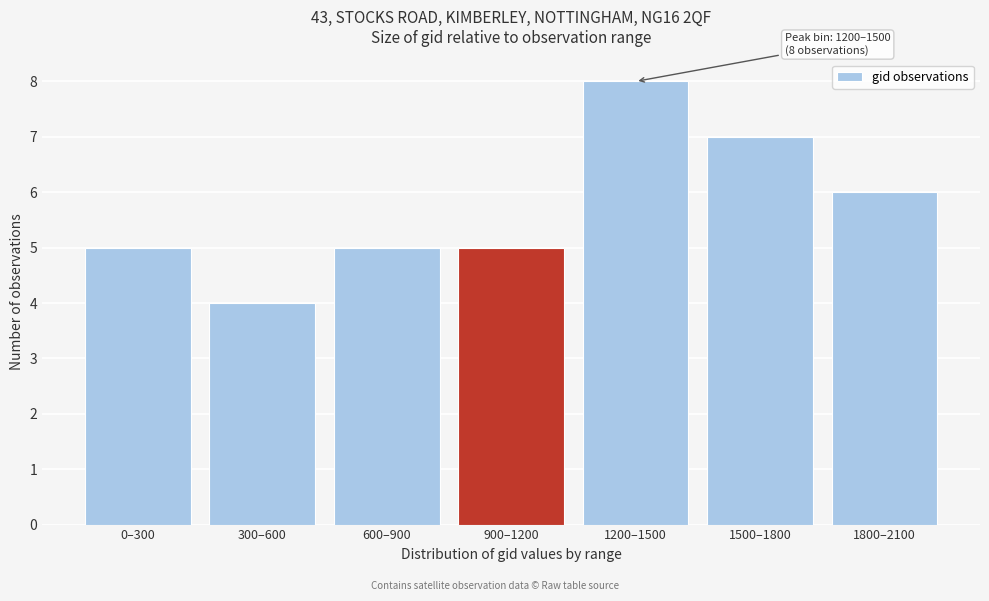

Reading right to left, extract all data points from this chart.

6	7	8	5	5	4	5